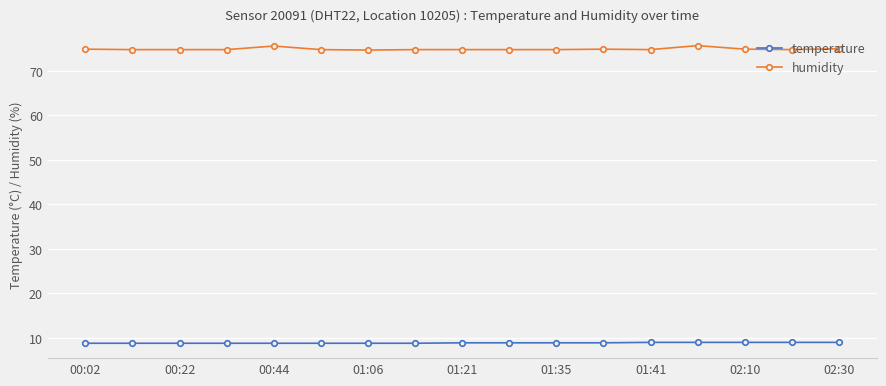

At how many categories does at least one series exceed 60?

17